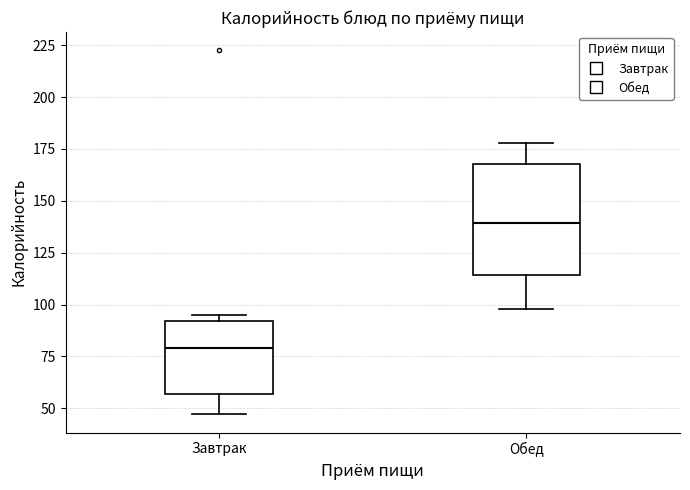

Comparing the boxes themselves (not the whiskers), which one is the tallest?

Обед